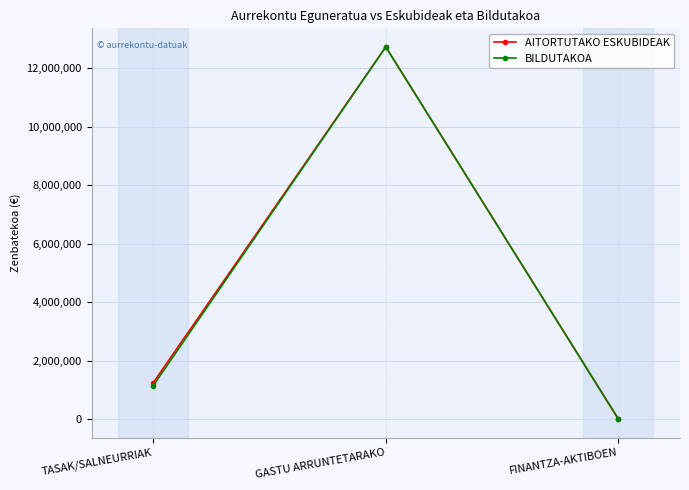

Does the chart display data point markers on the line(s)?

Yes